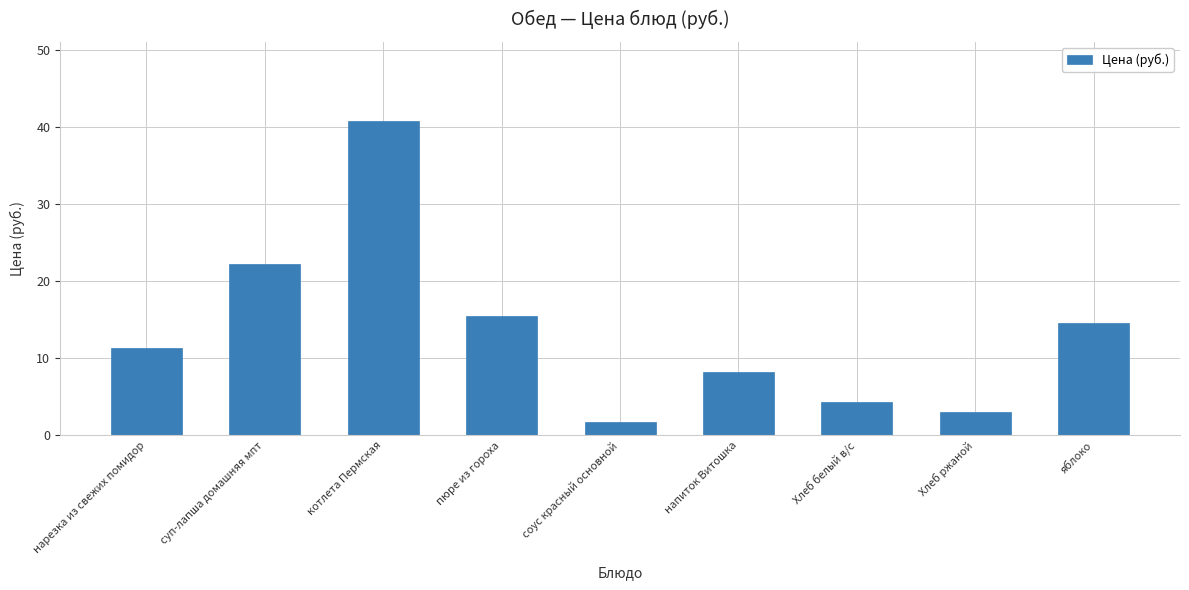

Are the bars grouped side by side (vs. stacked)?

No